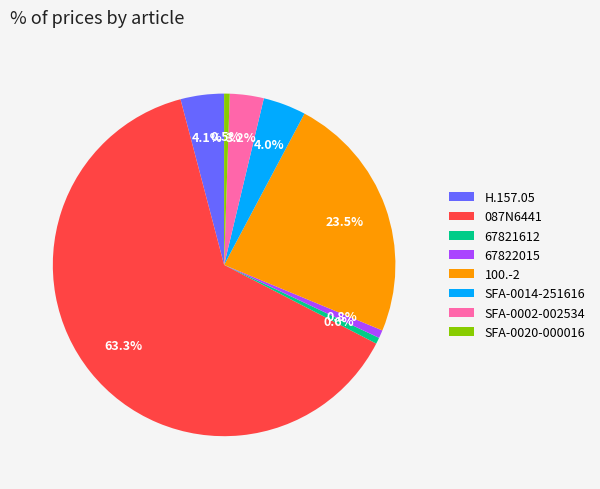

Does 087N6441 represent more than half of the total?

Yes